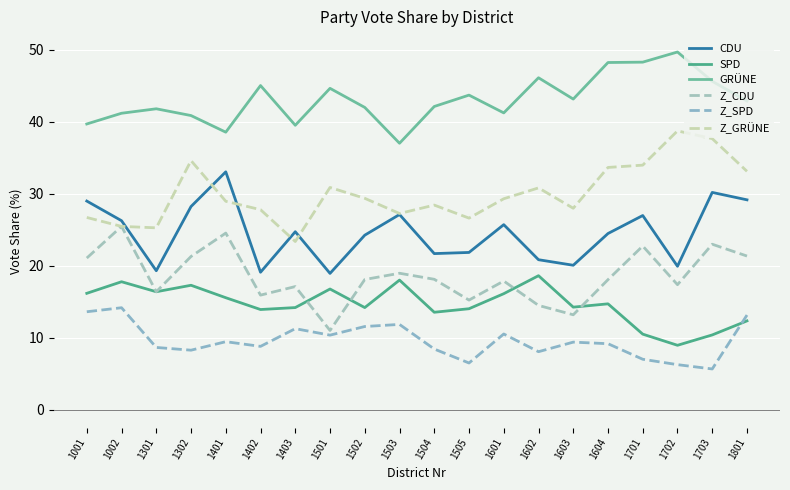

Which series has the largest range (max minus min)?

Z_GRÜNE